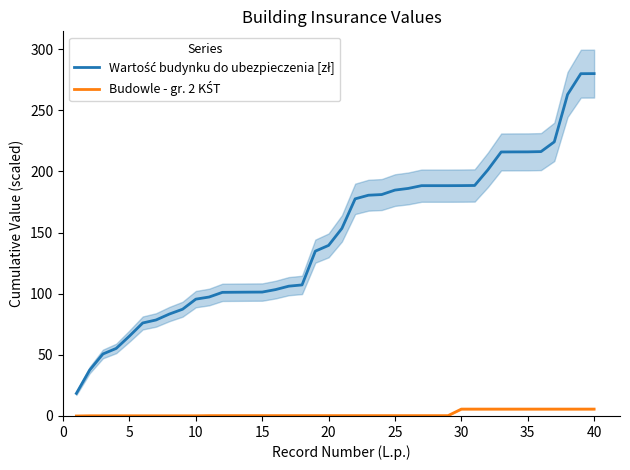

True or false: Wartość budynku do ubezpieczenia [zł] and Budowle - gr. 2 KŚT cross at least once.

False